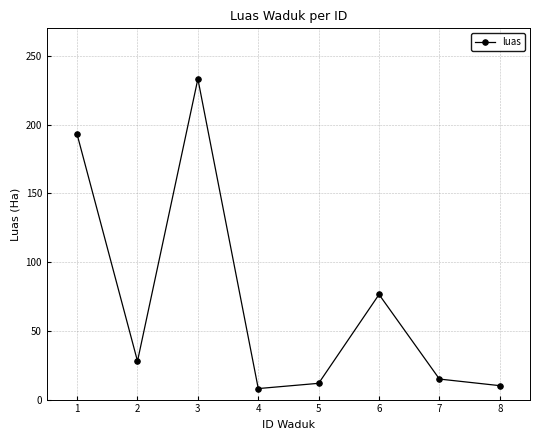

How many interior local peaks (higher than both neighbors) does the data have?

2